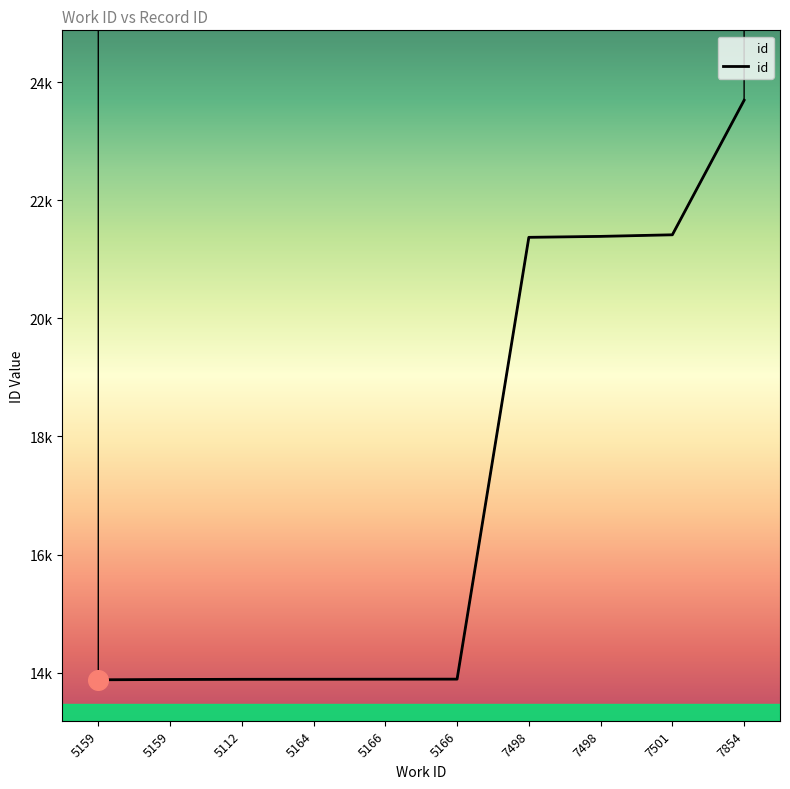

What is the ratio of the value at 5112 to the value at 7501?

0.6